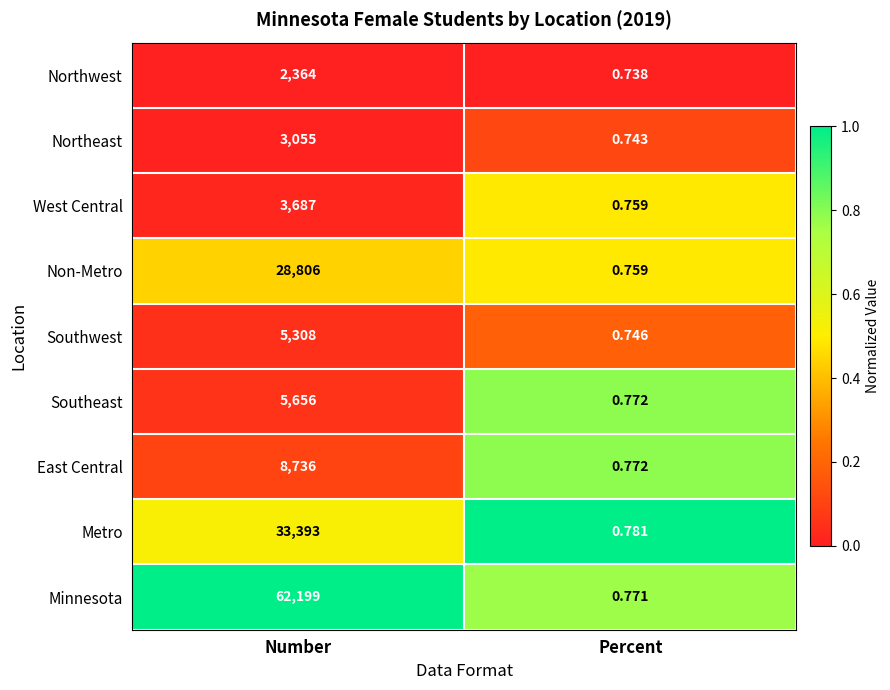

At which category is the sum across all series the highest?

Number